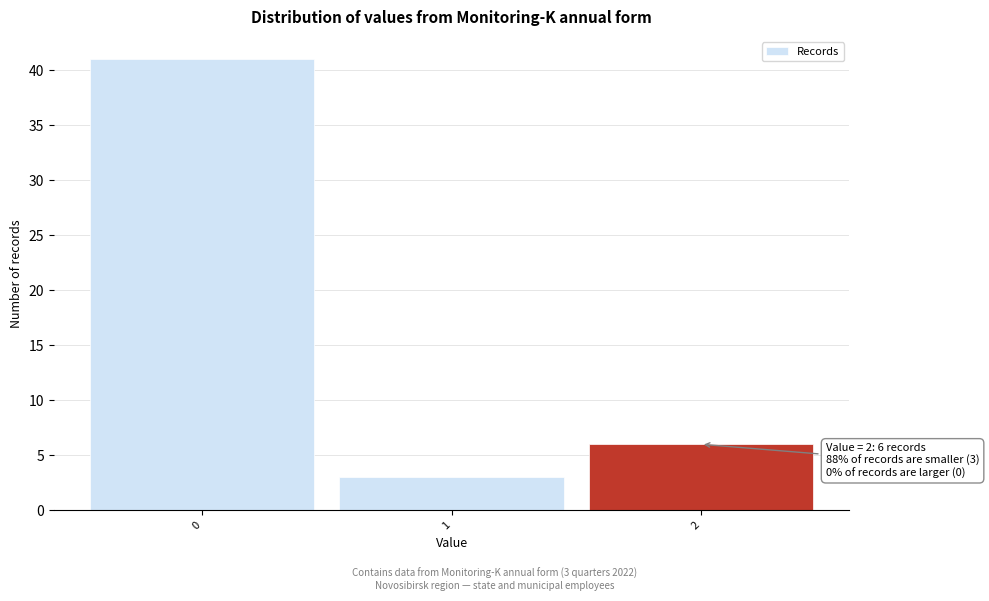

Which range on the x-axis has the tallest bar?

-0.5 to 0.5